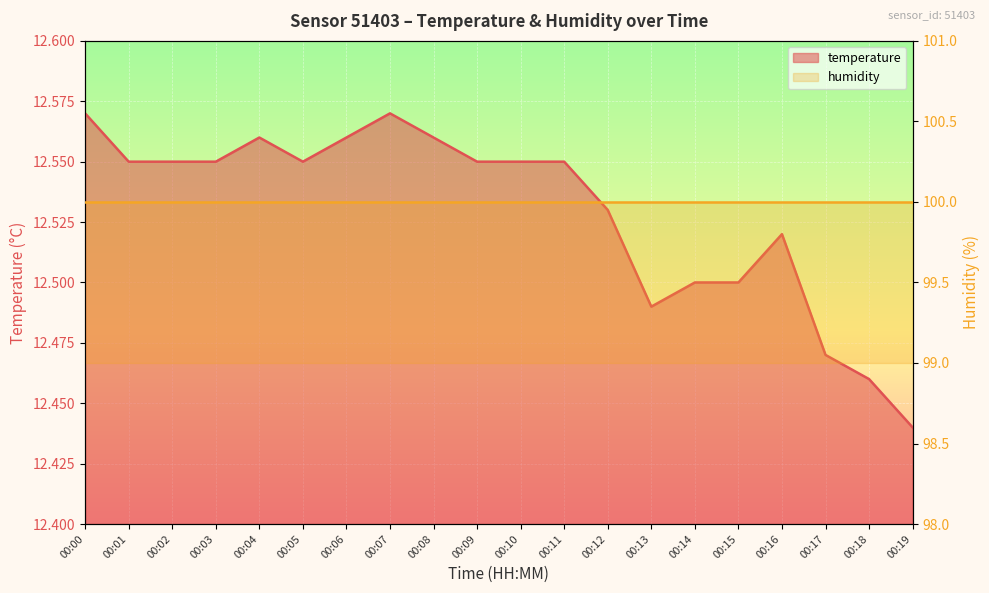

What is the average value?

12.5